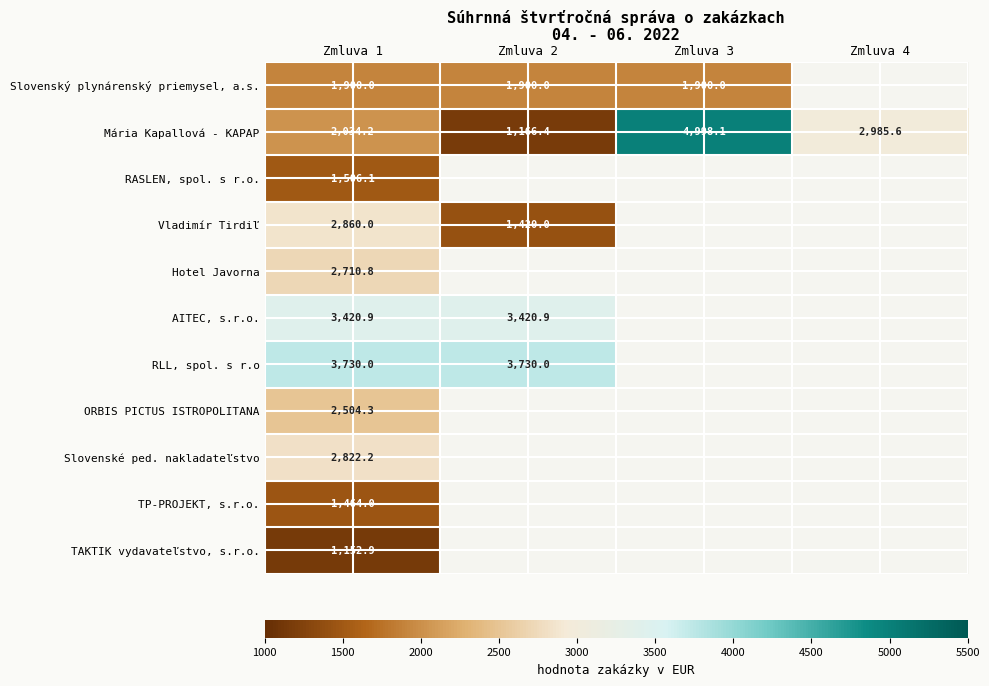

How many series are shown in this chart?

11